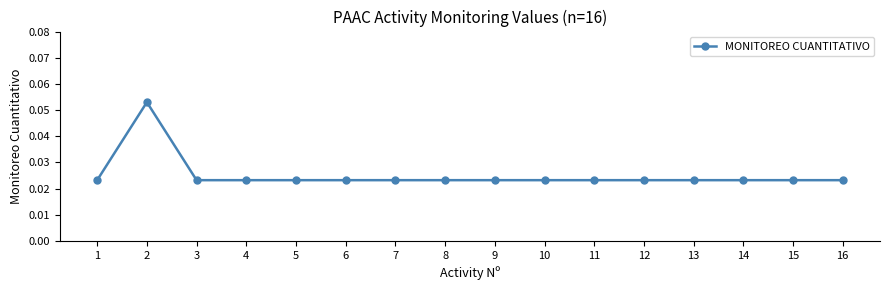

Where is the first local maximum?

2